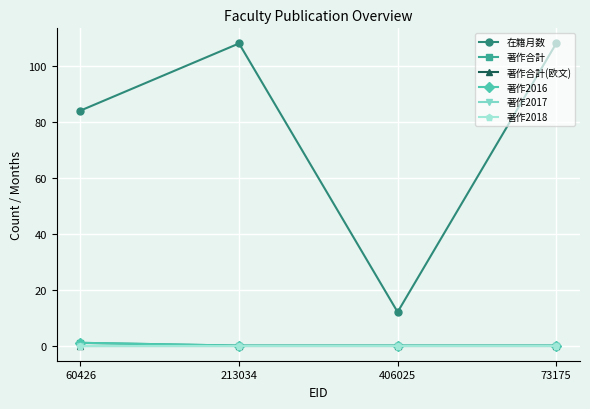

Reading left to right, transcribe all the data shown in this chart.

在籍月数: 84	108	12	108
著作合計: 1	0	0	0
著作合計(欧文): 0	0	0	0
著作2016: 1	0	0	0
著作2017: 0	0	0	0
著作2018: 0	0	0	0